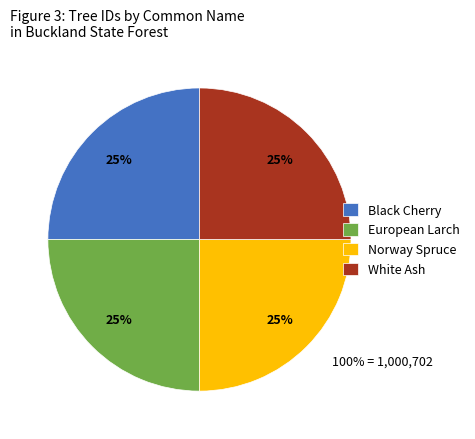

Approximately how many times larger is the value at Black Cherry compared to Norway Spruce?

1.0